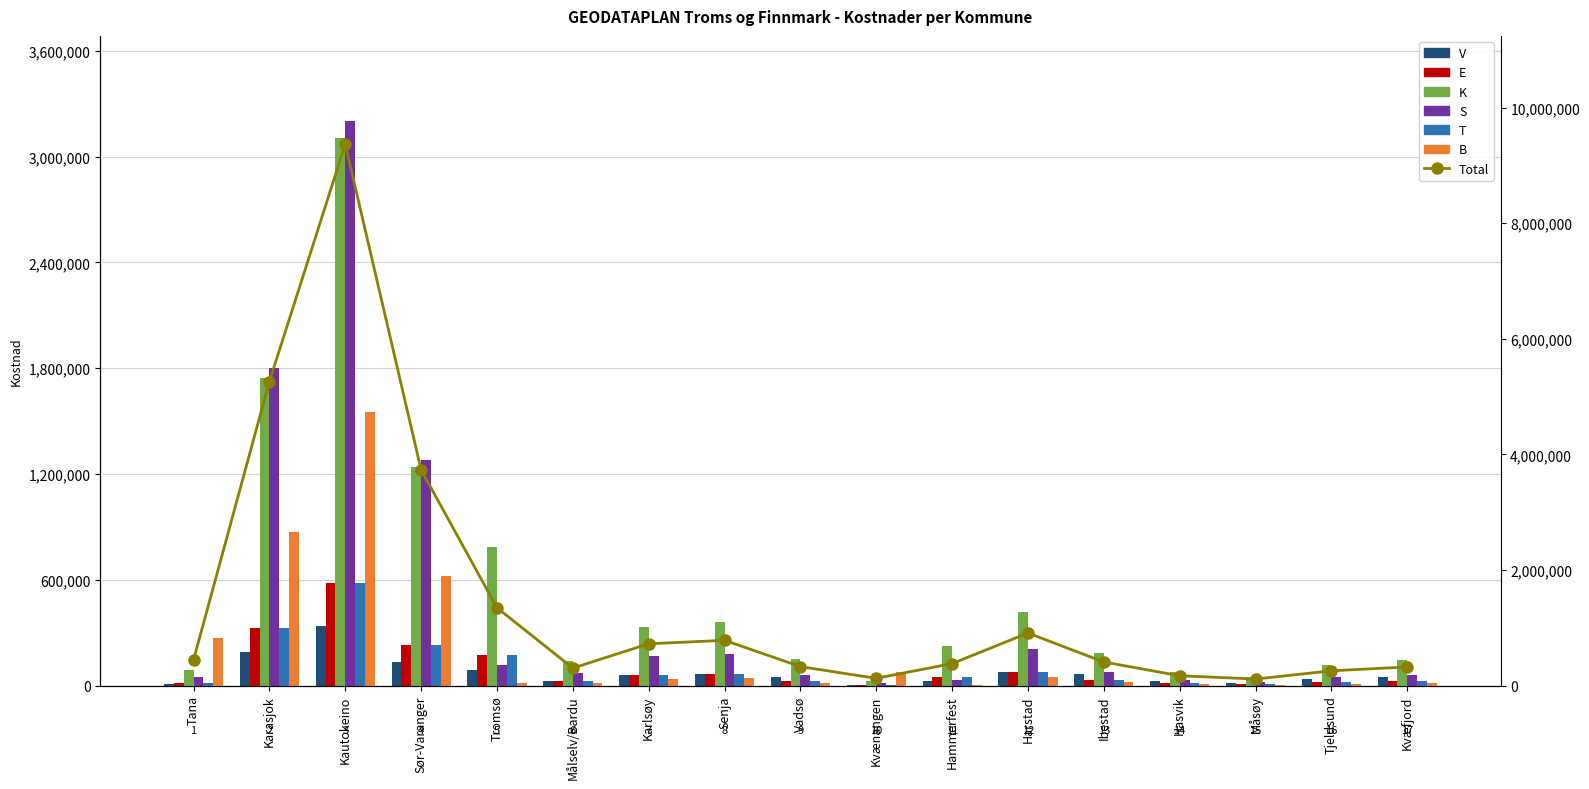

What position from the right is Tana?

17